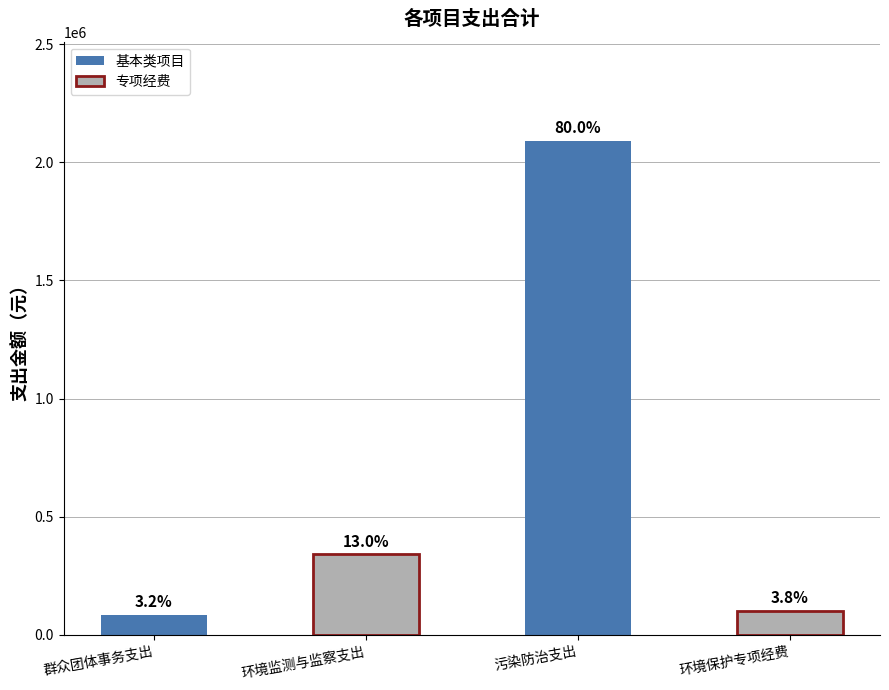

Are the bars horizontal?

No